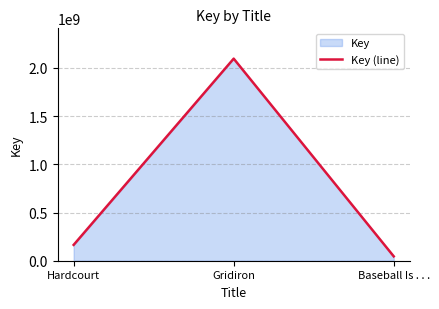

How many data points are less than 164428712?

1